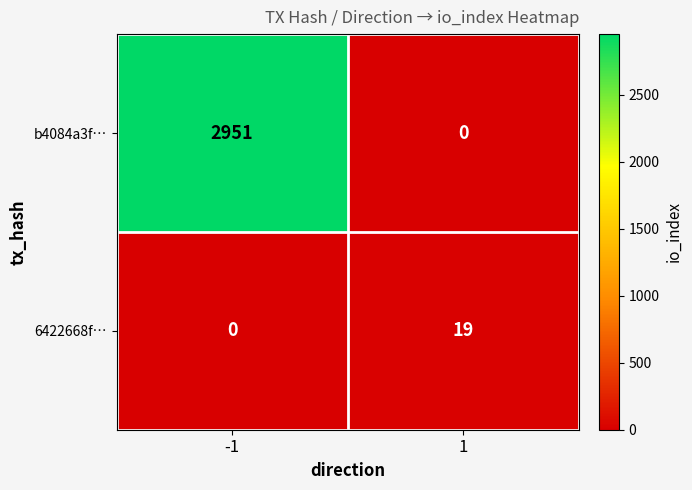

Which series has the largest range (max minus min)?

b4084a3f…